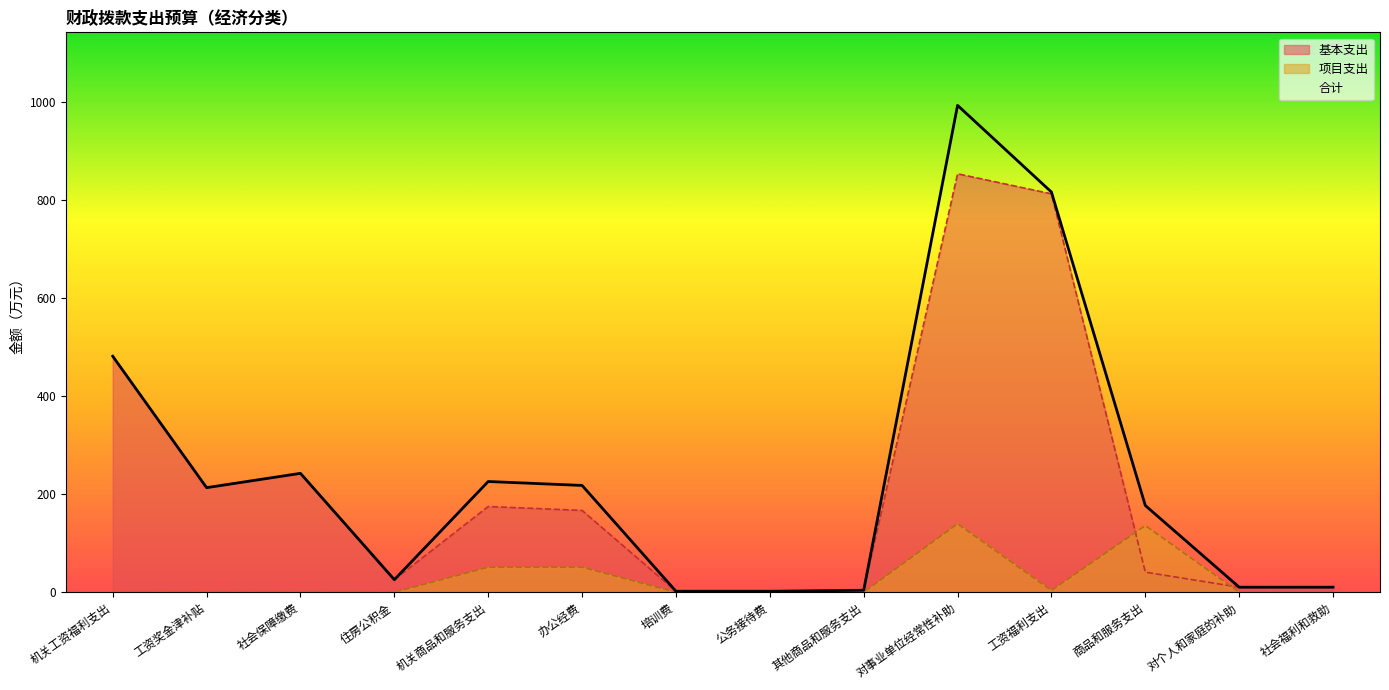

What is the label of the 12th point from the left?

商品和服务支出